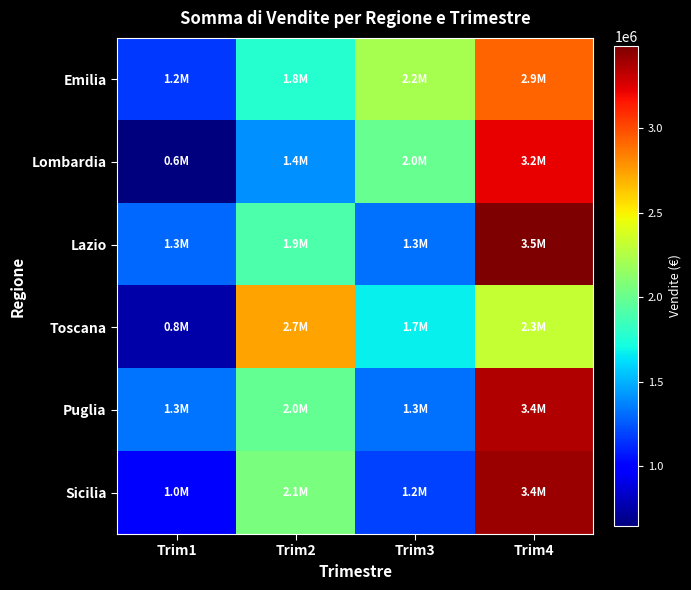

List the series in order of their peak value, highest first.

Lazio, Sicilia, Puglia, Lombardia, Emilia, Toscana